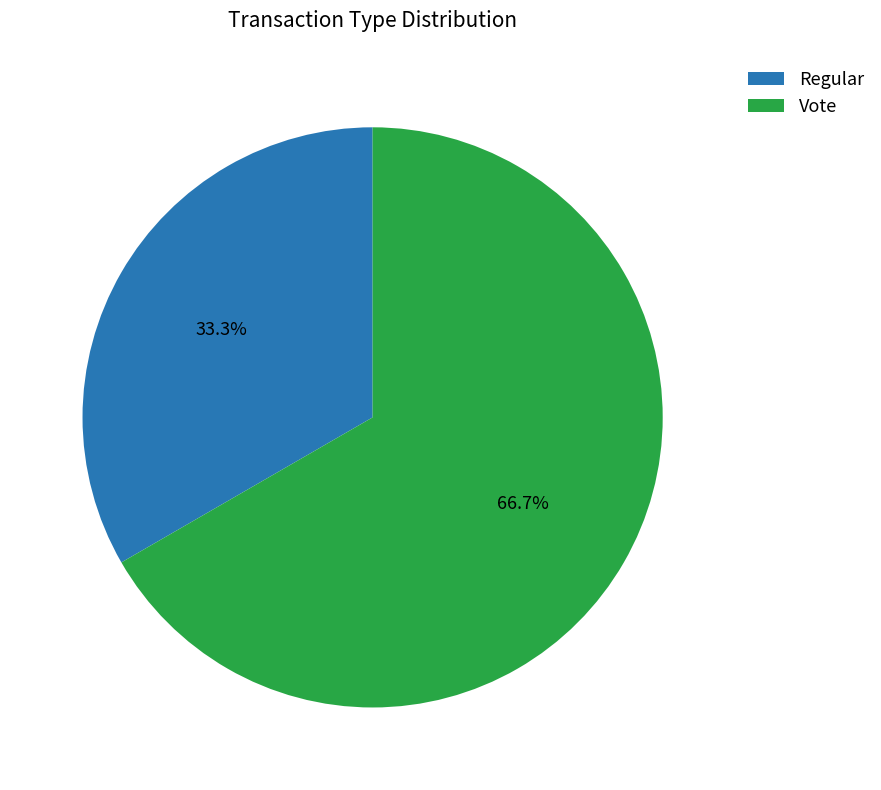

What percentage is the Vote slice, to the nearest percent?

67%